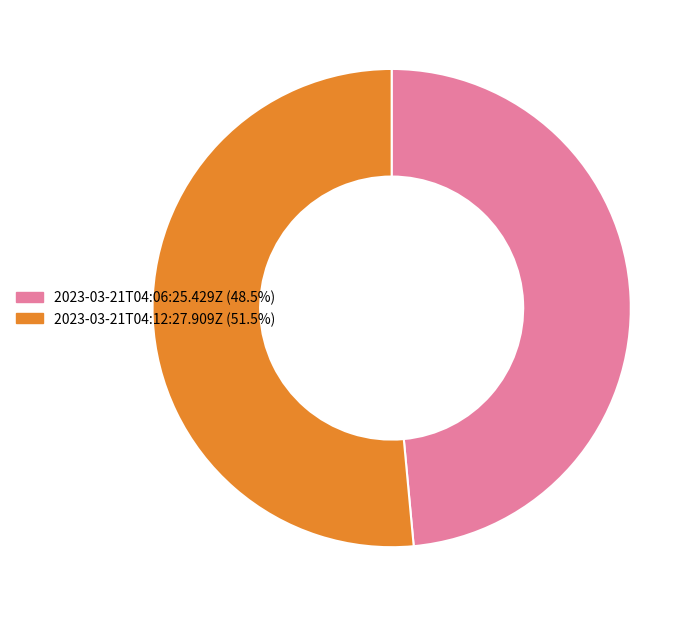

What is the largest slice in the pie chart?

2023-03-21T04:12:27.909Z